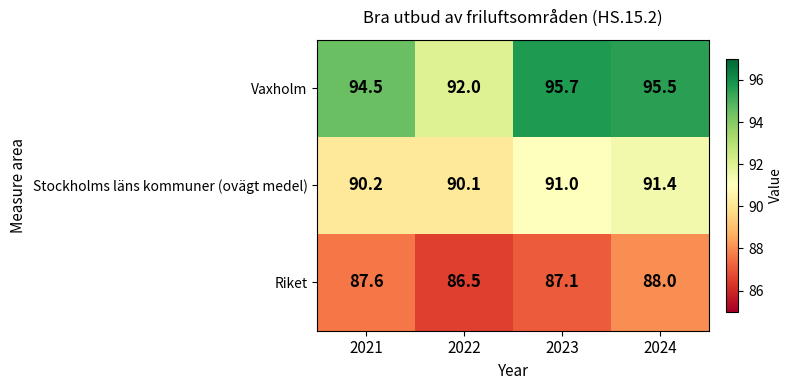

At how many categories does at least one series exceed 95?

2